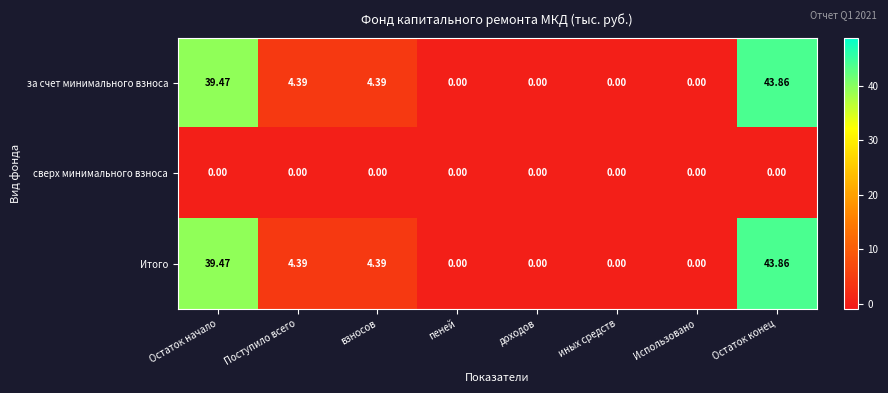

Is the value of Итого at Остаток конец greater than the value of сверх минимального взноса at взносов?

Yes